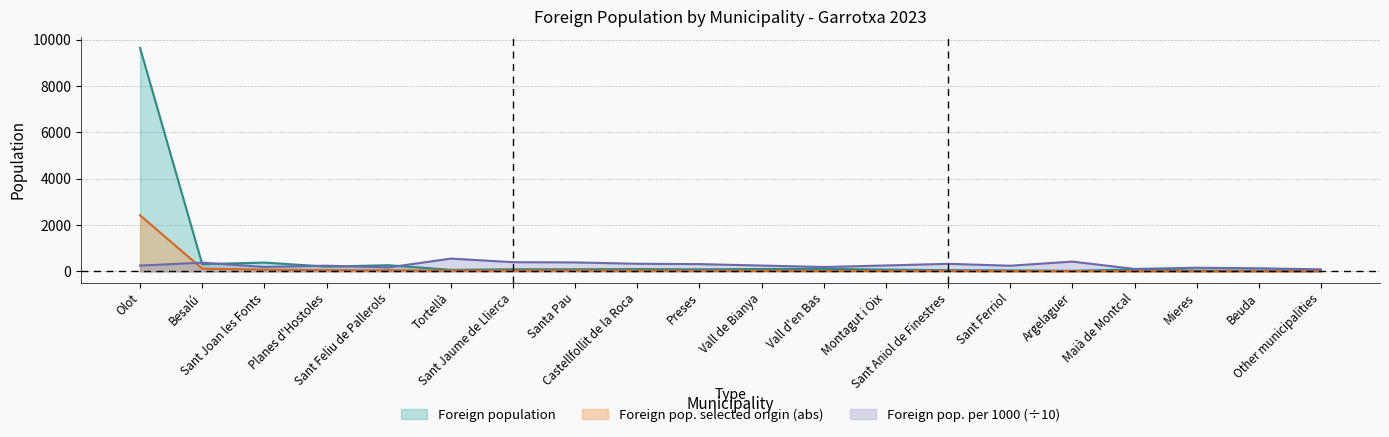

Reading left to right, what are all the values shown in this chart?

Foreign population: Olot=9637.0	Besalú=312.0	Sant Joan les Fonts=381.0	Planes d'Hostoles=207.0	Sant Feliu de Pallerols=267.0	Tortellà=67.0	Sant Jaume de Llierca=93.0	Santa Pau=93.0	Castellfollit de la Roca=100.0	Preses=89.0	Vall de Bianya=103.0	Vall d'en Bas=111.0	Montagut i Oix=78.0	Sant Aniol de Finestres=52.0	Sant Ferriol=45.0	Argelaguer=26.0	Maià de Montcal=85.0	Mieres=38.0	Beuda=37.0	Other municipalities=57.0
Foreign population of selected origin (abs): Olot=2419.0	Besalú=118.0	Sant Joan les Fonts=73.0	Planes d'Hostoles=51.0	Sant Feliu de Pallerols=46.0	Tortellà=37.0	Sant Jaume de Llierca=37.0	Santa Pau=36.0	Castellfollit de la Roca=33.0	Preses=28.0	Vall de Bianya=26.0	Vall d'en Bas=21.0	Montagut i Oix=20.0	Sant Aniol de Finestres=17.0	Sant Ferriol=11.0	Argelaguer=11.0	Maià de Montcal=9.0	Mieres=6.0	Beuda=5.0	Other municipalities=5.0
Foreign population of selected origin (per 1000): Olot=251.0	Besalú=378.2	Sant Joan les Fonts=191.6	Planes d'Hostoles=246.4	Sant Feliu de Pallerols=172.3	Tortellà=552.2	Sant Jaume de Llierca=397.8	Santa Pau=387.1	Castellfollit de la Roca=330.0	Preses=314.6	Vall de Bianya=252.4	Vall d'en Bas=189.2	Montagut i Oix=256.4	Sant Aniol de Finestres=326.9	Sant Ferriol=244.4	Argelaguer=423.1	Maià de Montcal=105.9	Mieres=157.9	Beuda=135.1	Other municipalities=87.7